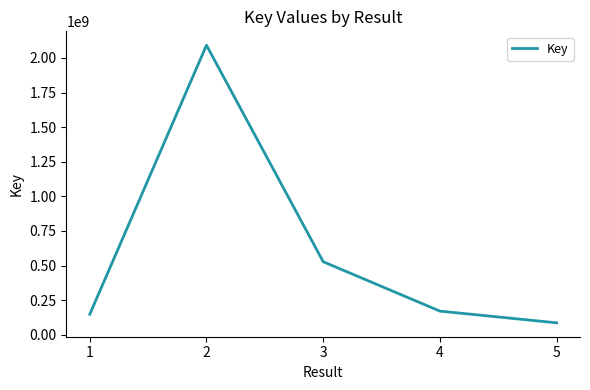

List the labels in order of value, largest first.

2, 3, 4, 1, 5